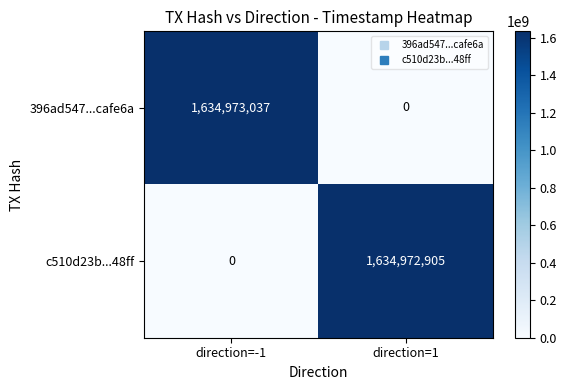

Is it true that 396ad547...cafe6a equals 1634973037 at direction=-1?

True